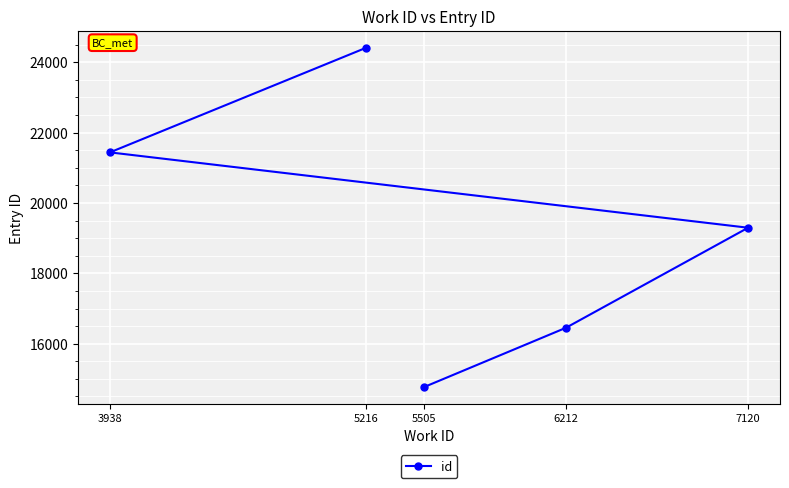

Rank the categories by value from highest to lowest.

5216, 3938, 7120, 6212, 5505